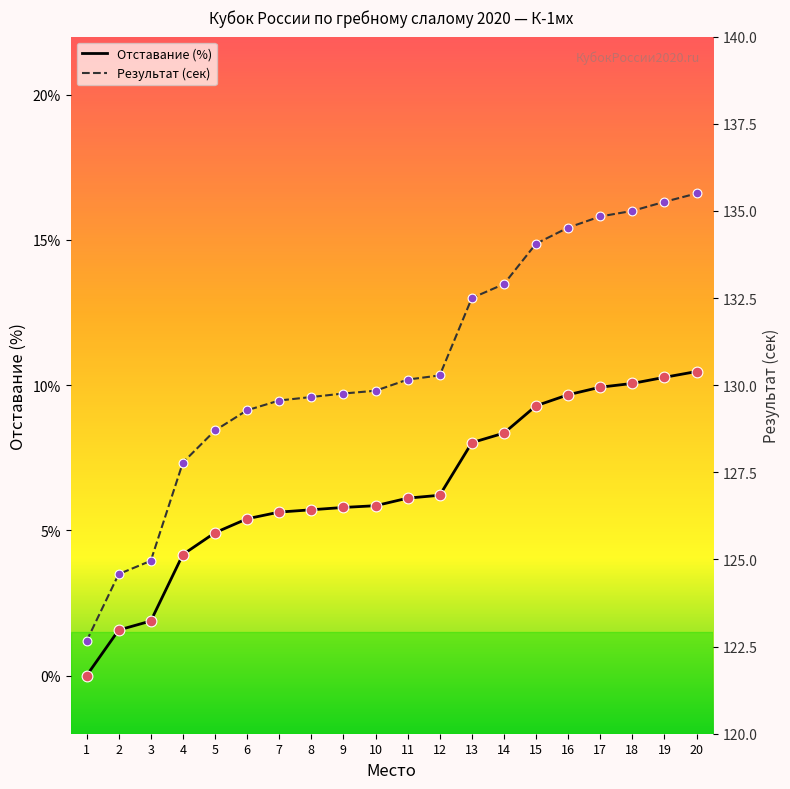

Which series has the widest spread of Y values?

Результат (сек)